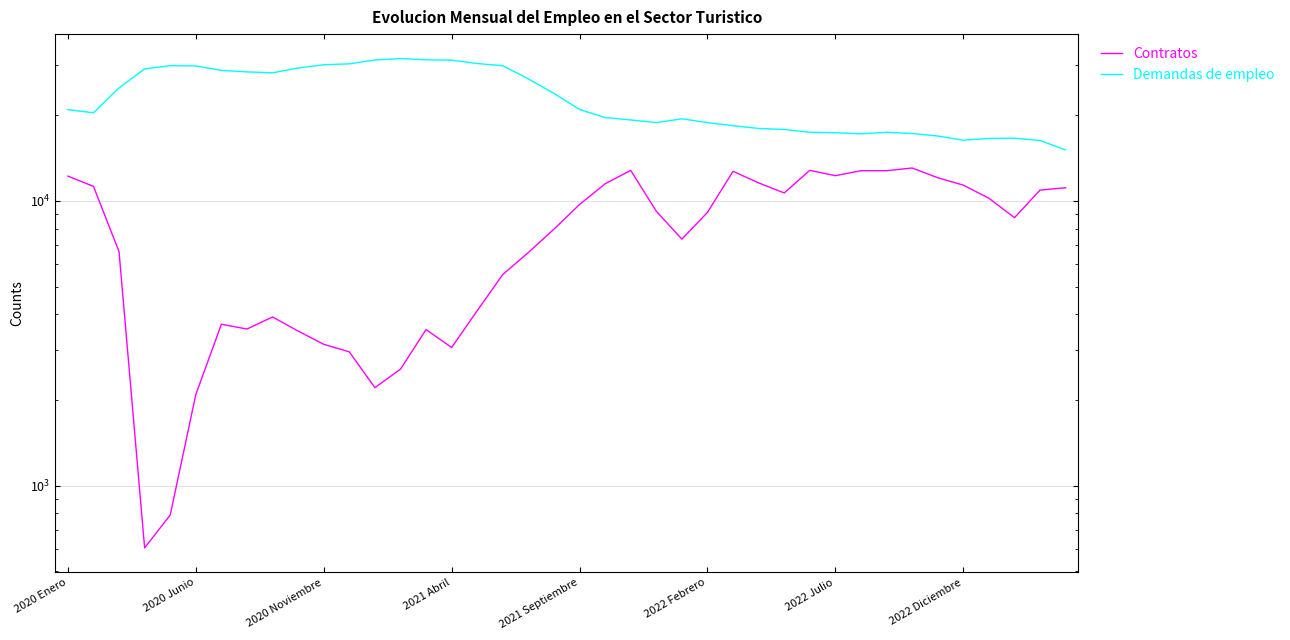

Rank the series by their average value, from lowest to highest.

Contratos, Demandas de empleo